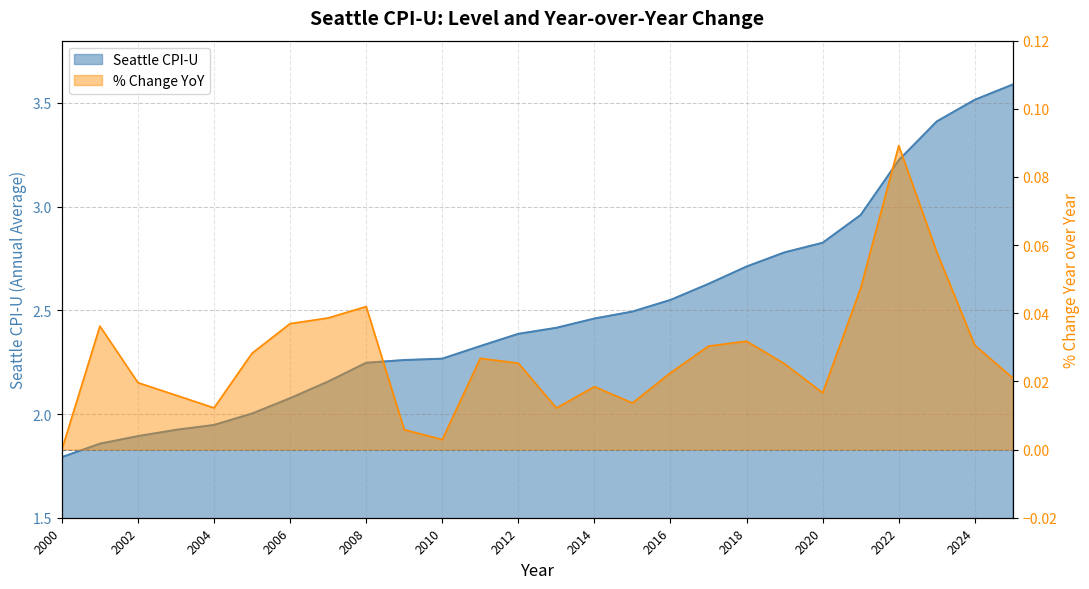

Does the chart have visible grid lines?

Yes